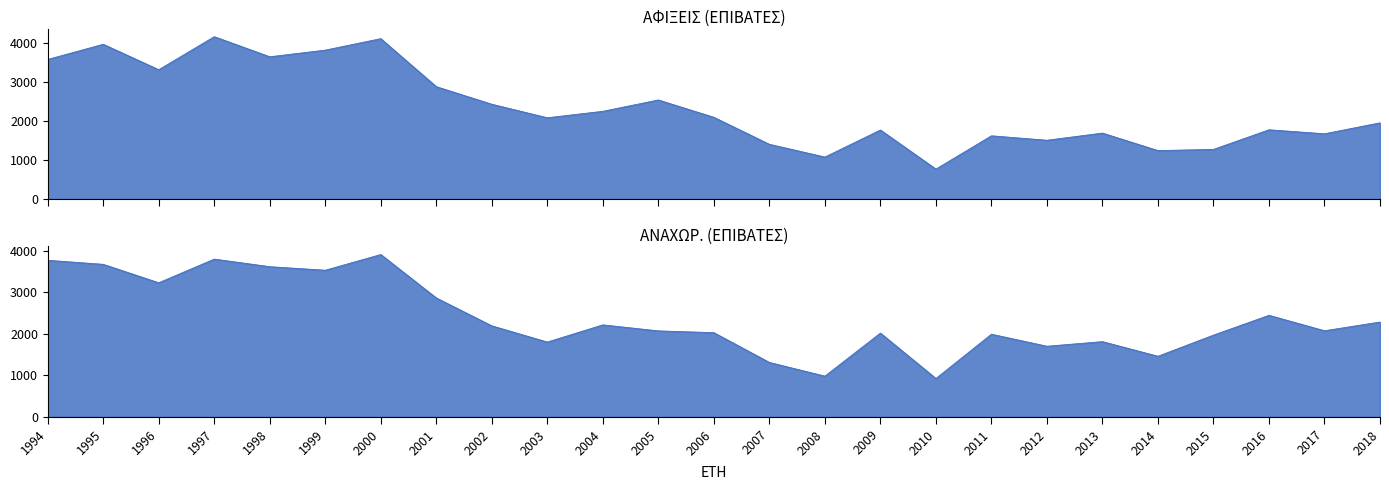

How many lines are shown in the chart?

2